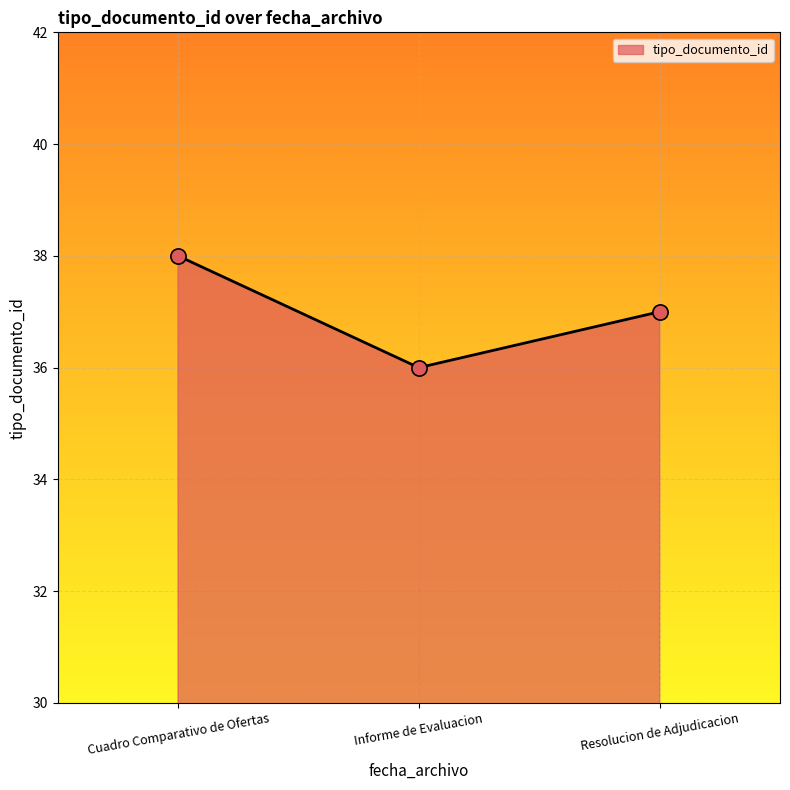

Between Resolucion de Adjudicacion and Cuadro Comparativo de Ofertas, which is larger?

Cuadro Comparativo de Ofertas